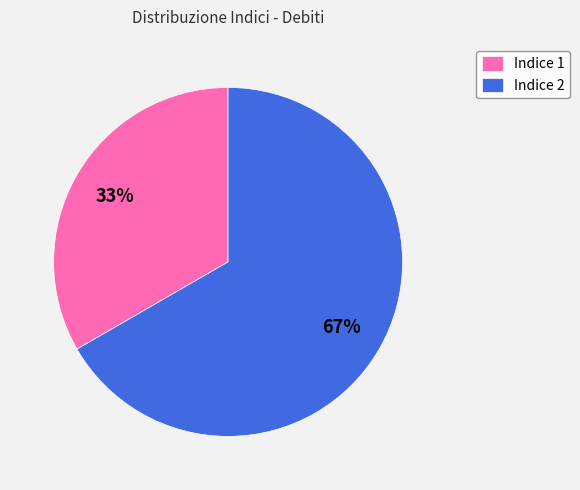

Approximately how many times larger is the value at Indice 1 compared to Indice 2?

0.5